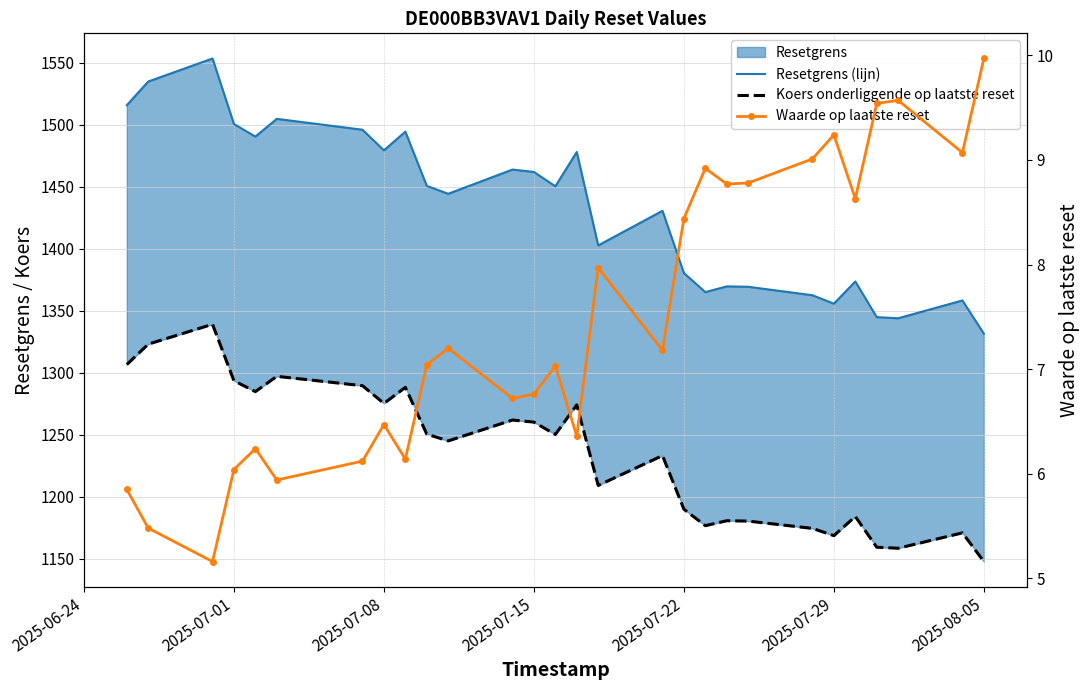

Reading right to left, what are all the values shown in this chart?

Resetgrens (lijn): 1331.5	1358.3	1344.0	1344.9	1373.7	1355.7	1362.5	1369.4	1369.7	1365.1	1380.5	1430.6	1402.7	1478.0	1450.4	1461.9	1463.9	1444.3	1450.7	1494.4	1479.4	1496.0	1504.7	1490.4	1500.6	1553.4	1534.8	1515.7
Koers onderliggende op laatste reset: 1147.9	1171.0	1158.6	1159.4	1184.2	1168.7	1174.6	1180.5	1180.8	1176.8	1190.1	1233.3	1209.2	1274.2	1250.3	1260.3	1262.0	1245.1	1250.6	1288.3	1275.3	1289.6	1297.2	1284.9	1293.6	1339.1	1323.1	1306.7
Waarde op laatste reset: 10.0	9.1	9.6	9.5	8.6	9.2	9.0	8.8	8.8	8.9	8.4	7.2	8.0	6.4	7.0	6.8	6.7	7.2	7.0	6.1	6.5	6.1	5.9	6.2	6.0	5.2	5.5	5.8